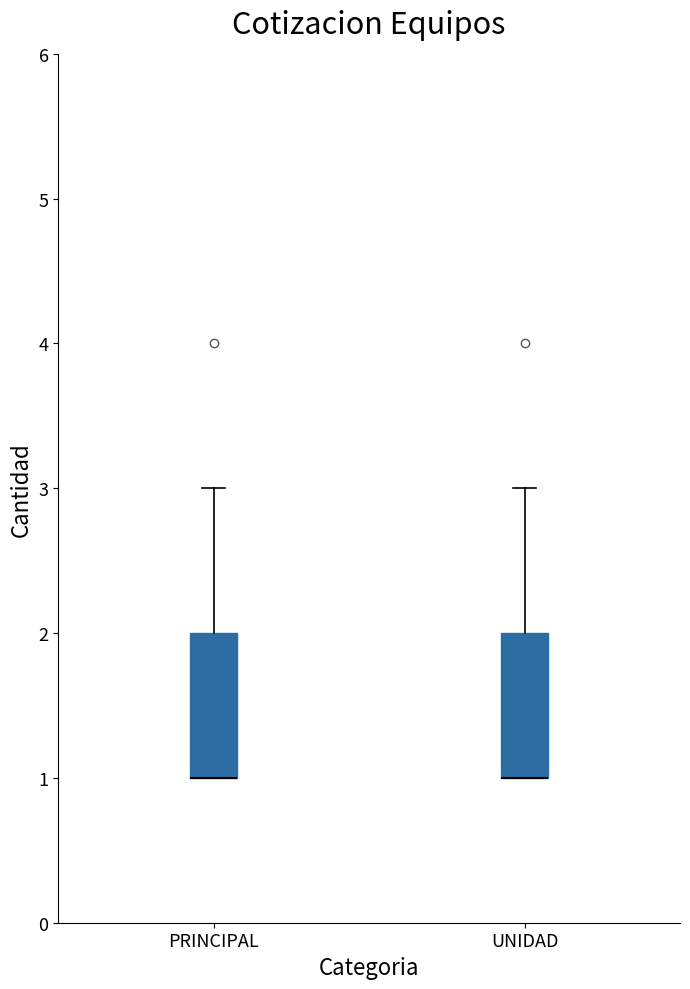

Where does the upper whisker of the box for PRINCIPAL end on the y-axis? The values are not printed on the chart, so give them approximately, as read against the axis.

3